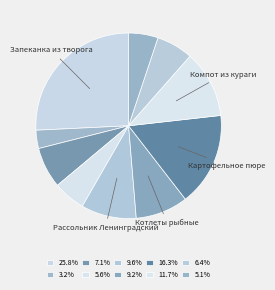

How many slices are in this pie chart?

10